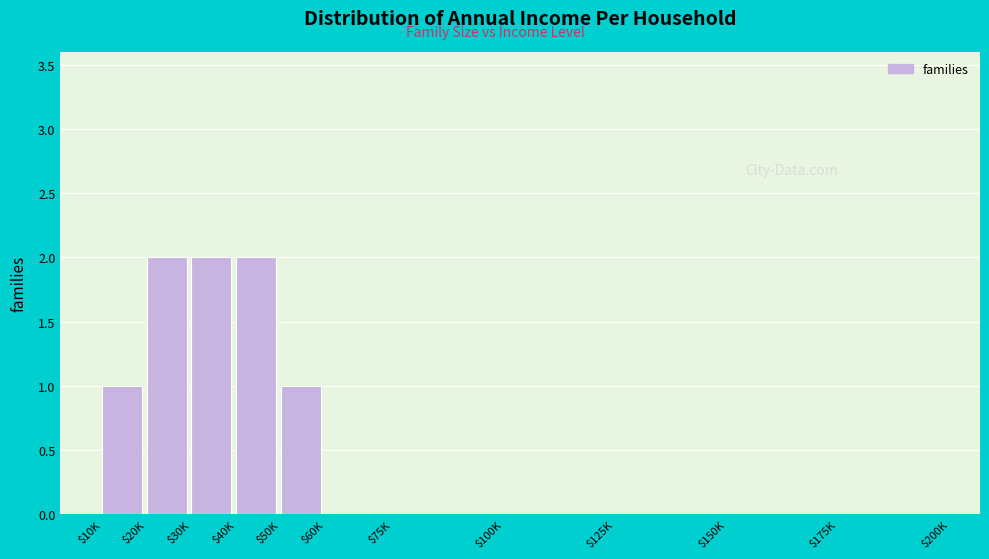

What is the sum of all values?

8